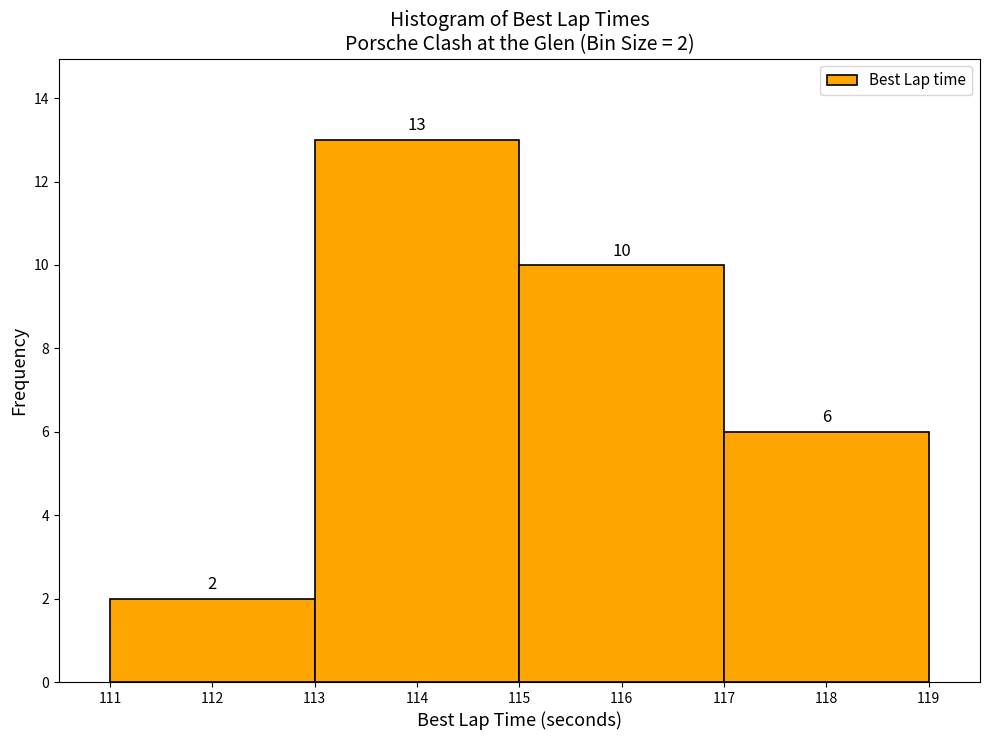

Over which range of the x-axis is the bar tallest?

113 to 115